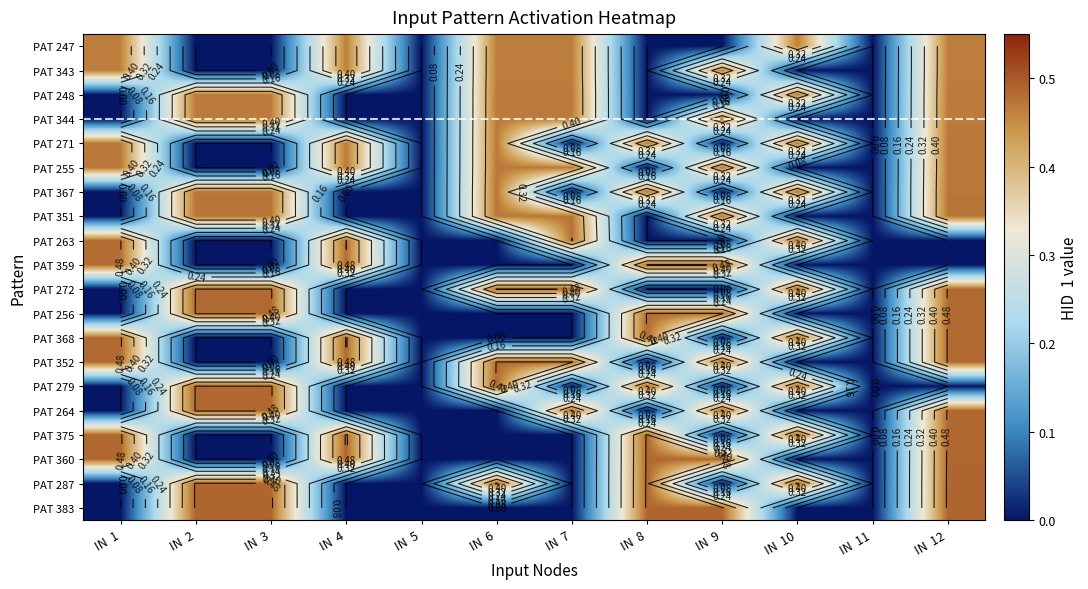

The PAT 375 series shows 0.0 at IN 6. True or false?

True